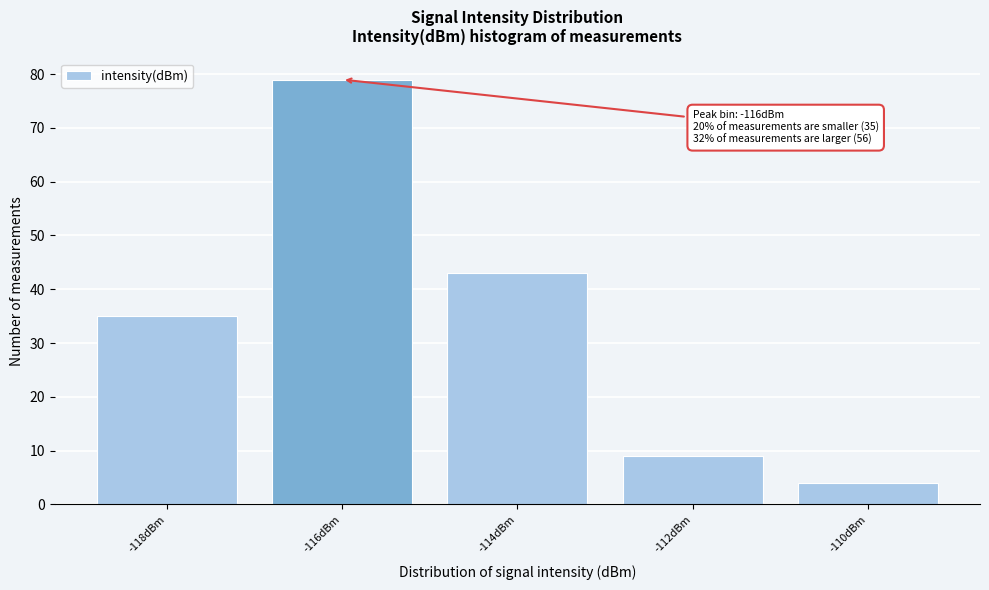

Reading left to right, transcribe all the data shown in this chart.

-118dBm=35	-116dBm=79	-114dBm=43	-112dBm=9	-110dBm=4